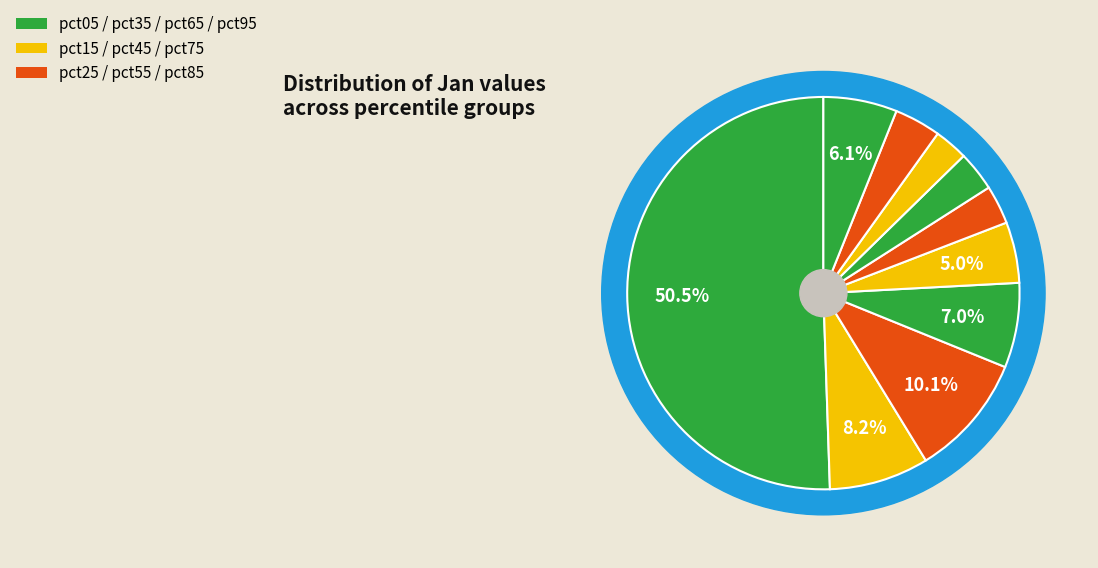

To the nearest percent, what is the average slice percentage?

10%